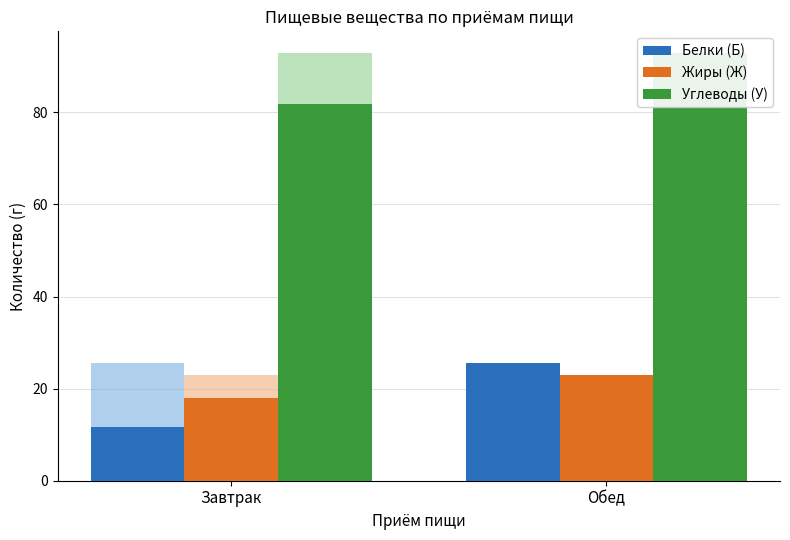

Is the value of Углеводы (У) at Обед greater than the value of Белки (Б) at Завтрак?

Yes